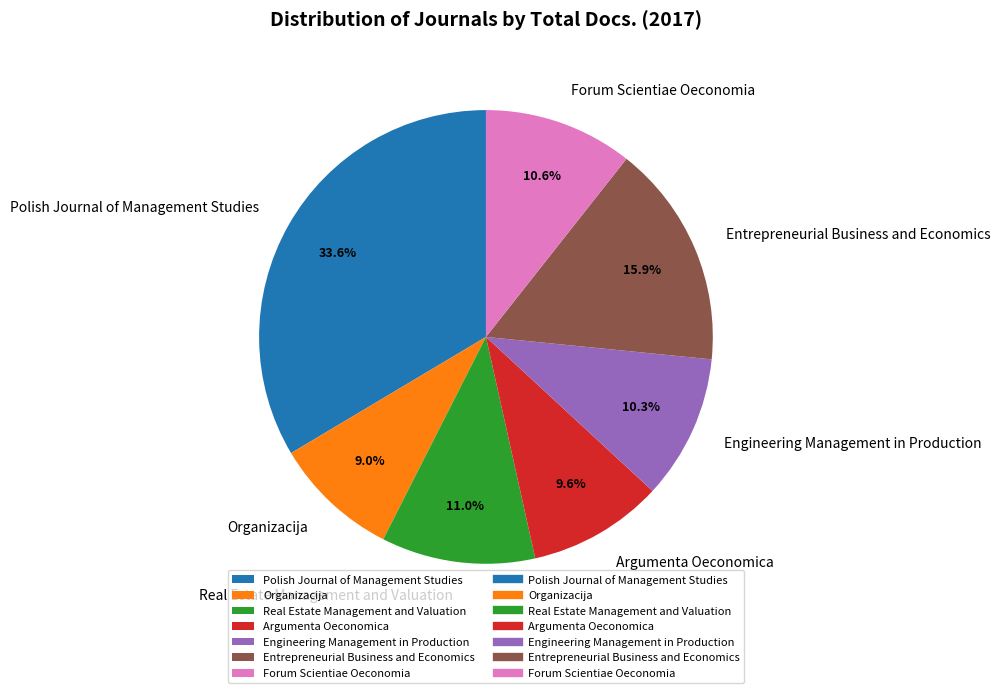

Approximately how many times larger is the value at Polish Journal of Management Studies compared to Organizacija?

3.7